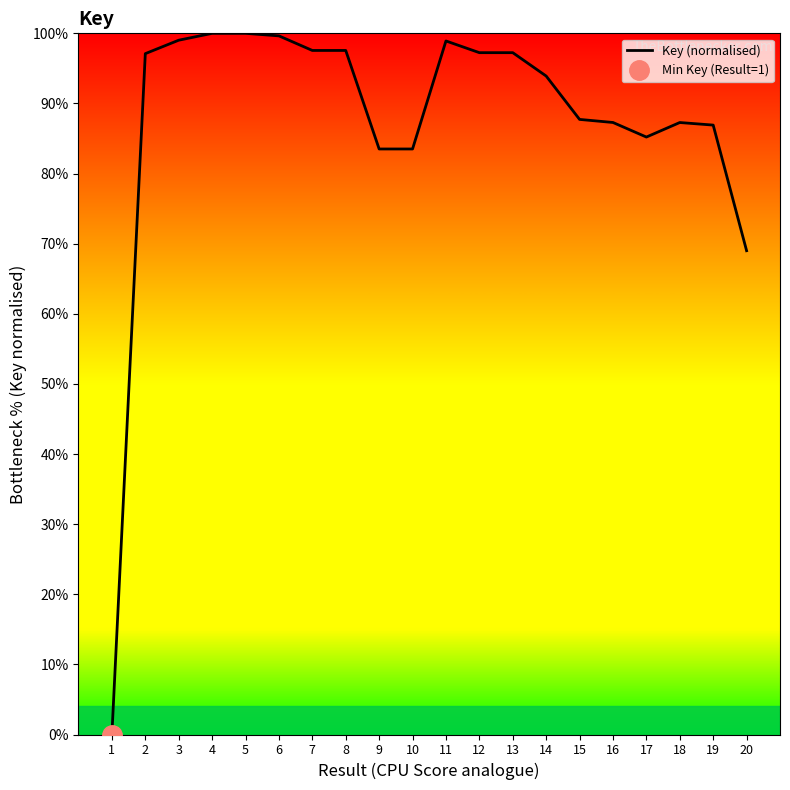

True or false: the data has more than 2 interior local peaks.

True